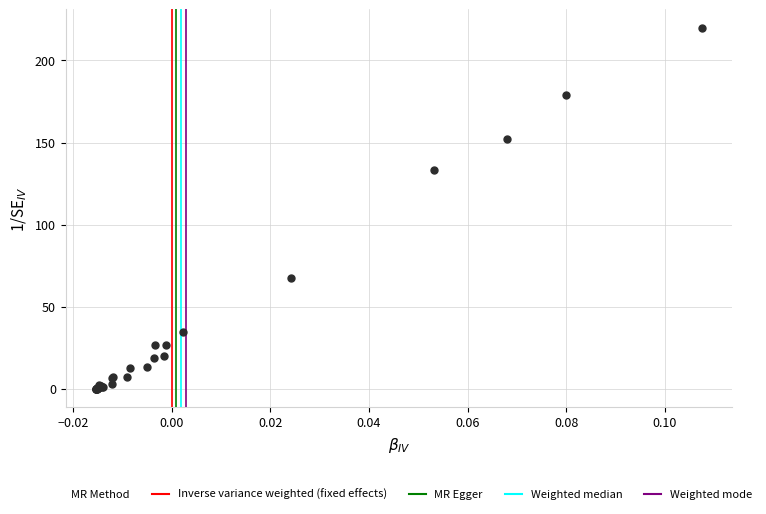

What Y value in the scatter plot is closest to 110?

133.4